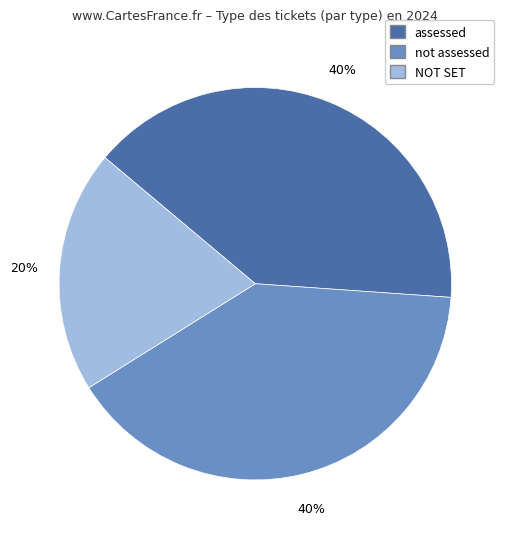

Is there a majority slice in this chart?

No